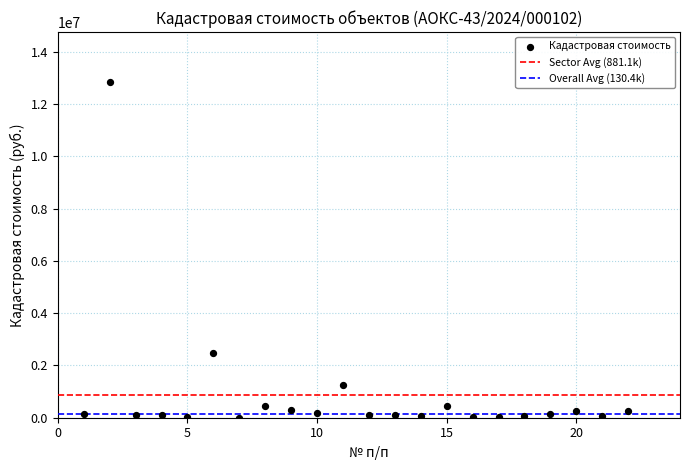

What is the range of X values (max minus min)?

21.0